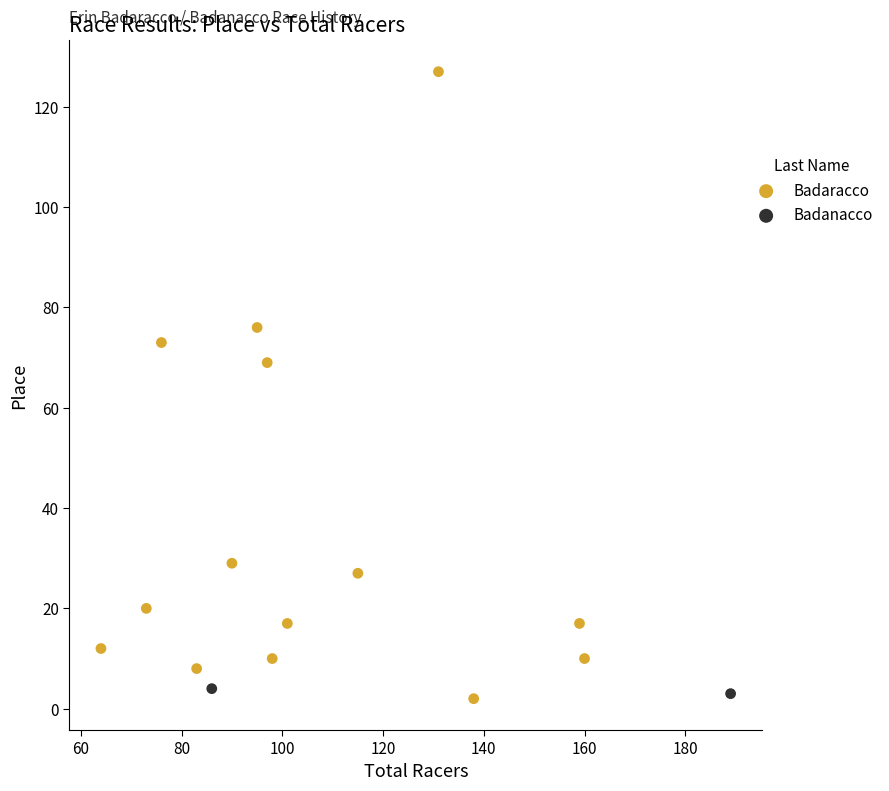

What are all the series names shown in the legend?

Badaracco, Badanacco